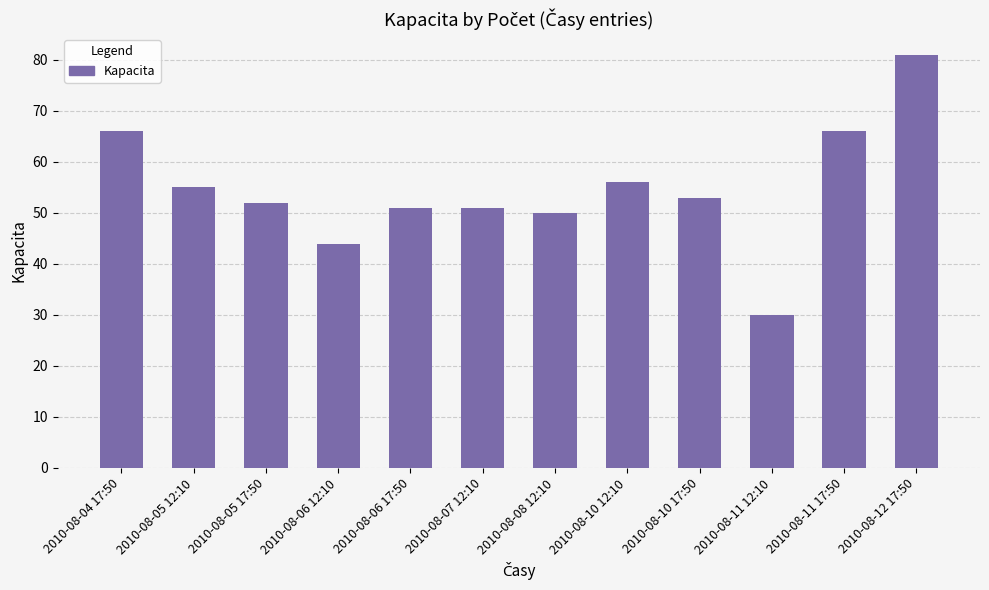

What value does the data have at 2010-08-11 17:50, to the nearest 5?

65